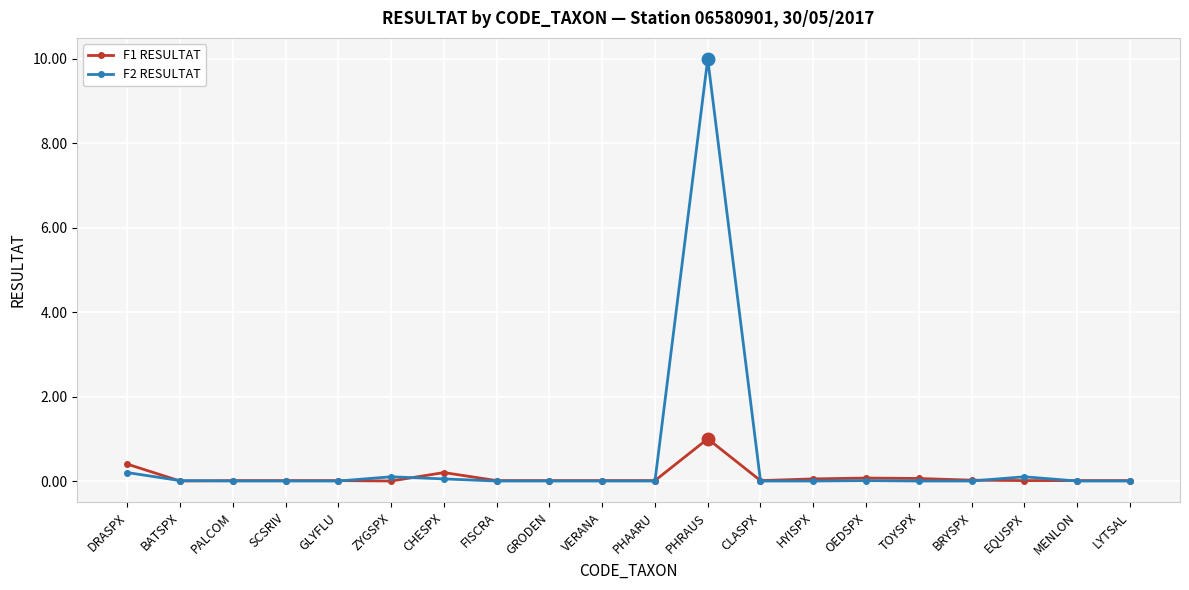

The value of F1 RESULTAT at BRYSPX is 0.0. True or false?

True